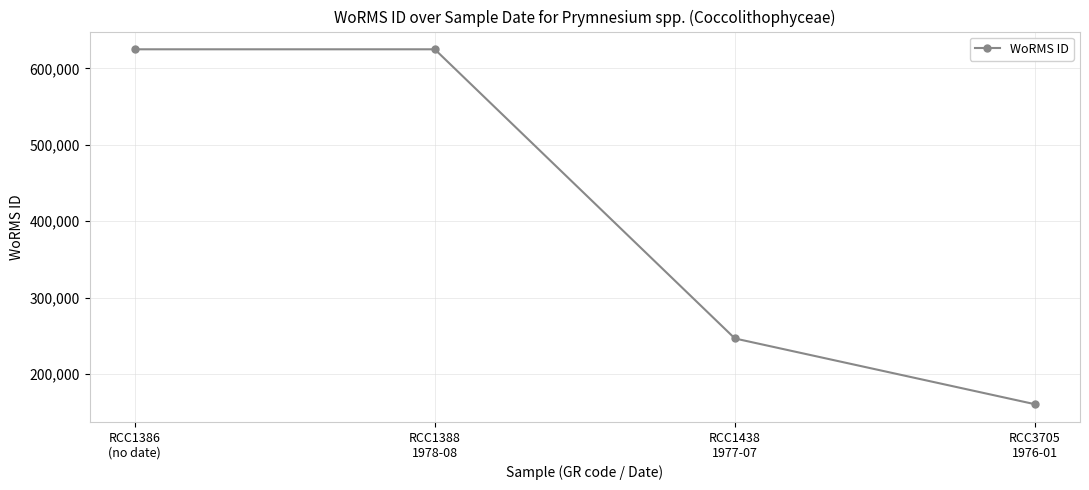

What is the minimum value shown in the chart?

160564